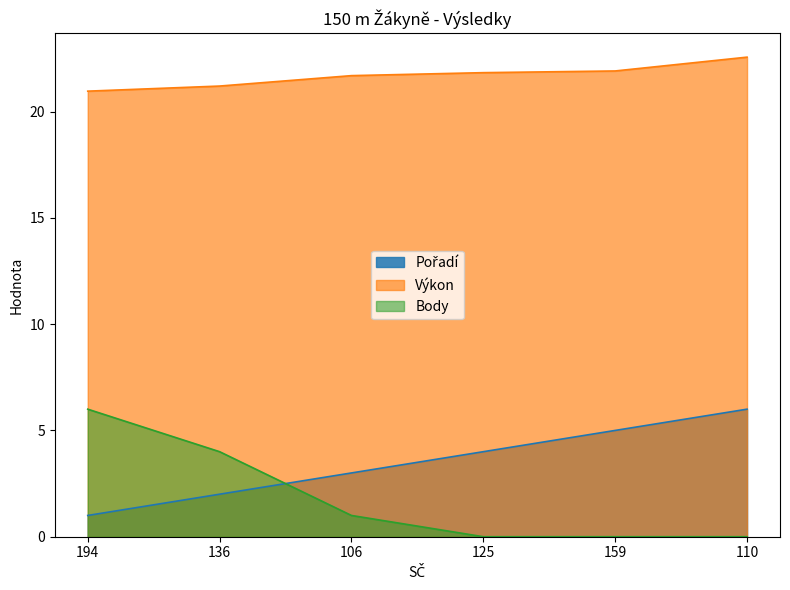

Reading left to right, list all the values displayed in this chart.

Pořadí: 194=1.0	136=2.0	106=3.0	125=4.0	159=5.0	110=6.0
Výkon: 194=21.0	136=21.2	106=21.7	125=21.8	159=21.9	110=22.6
Body: 194=6.0	136=4.0	106=1.0	125=0.0	159=0.0	110=0.0